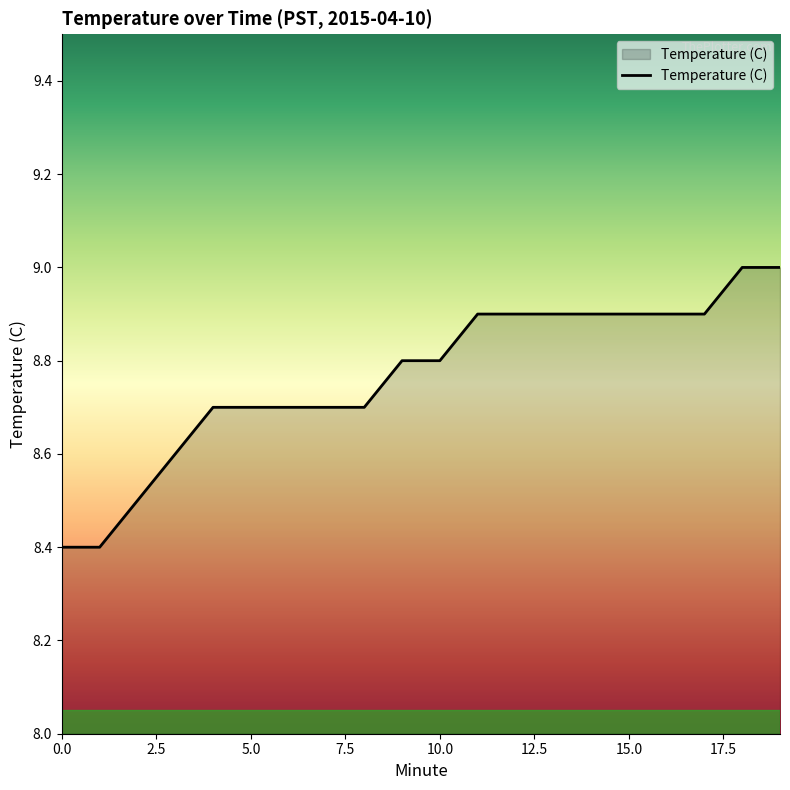

What is the smallest value displayed?

8.4